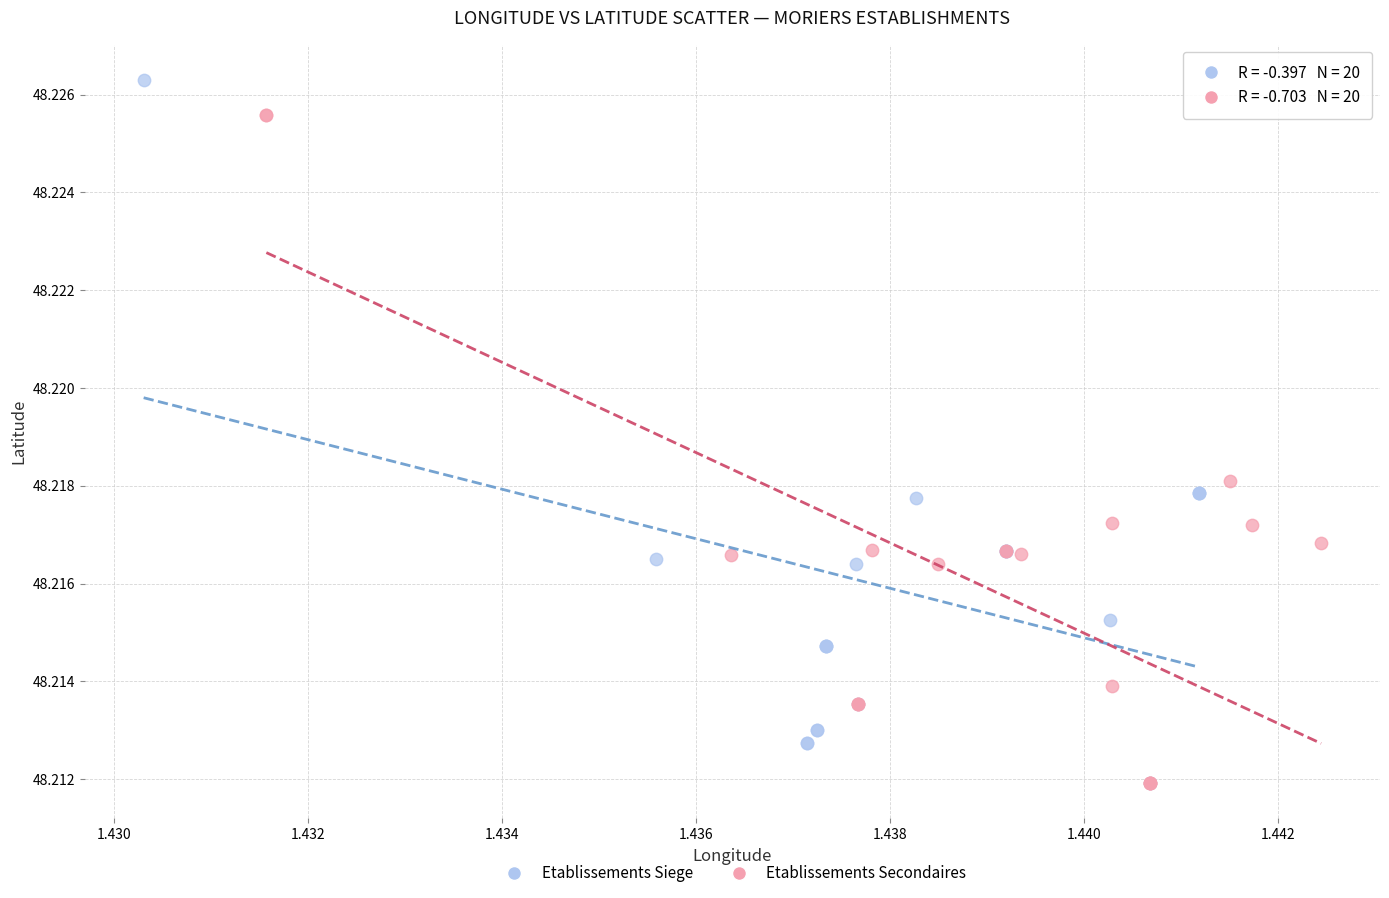

Which series reaches the maximum Y coordinate?

Etablissements Siege